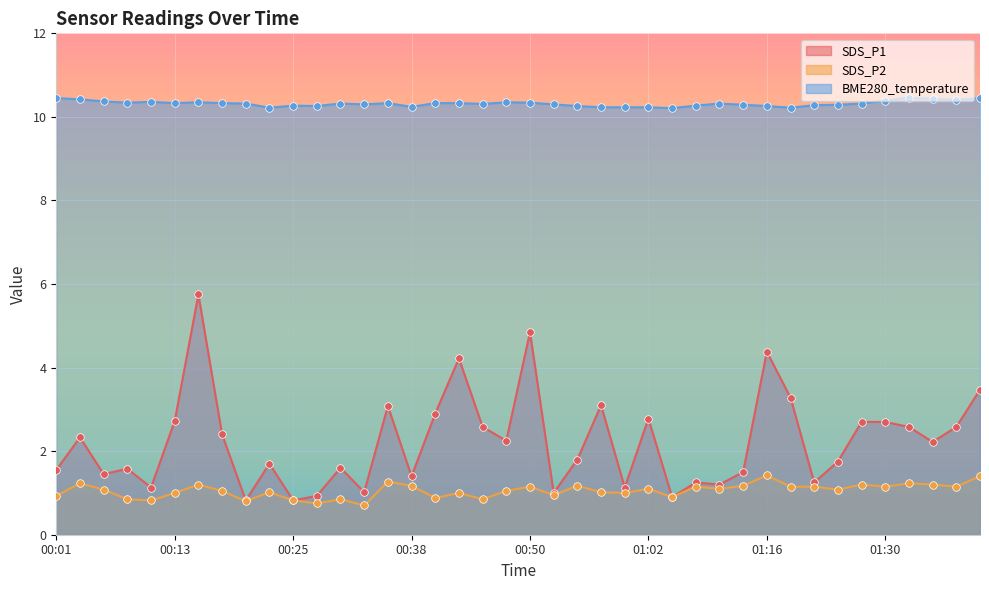

What are all the series names shown in the legend?

SDS_P1, SDS_P2, BME280_temperature